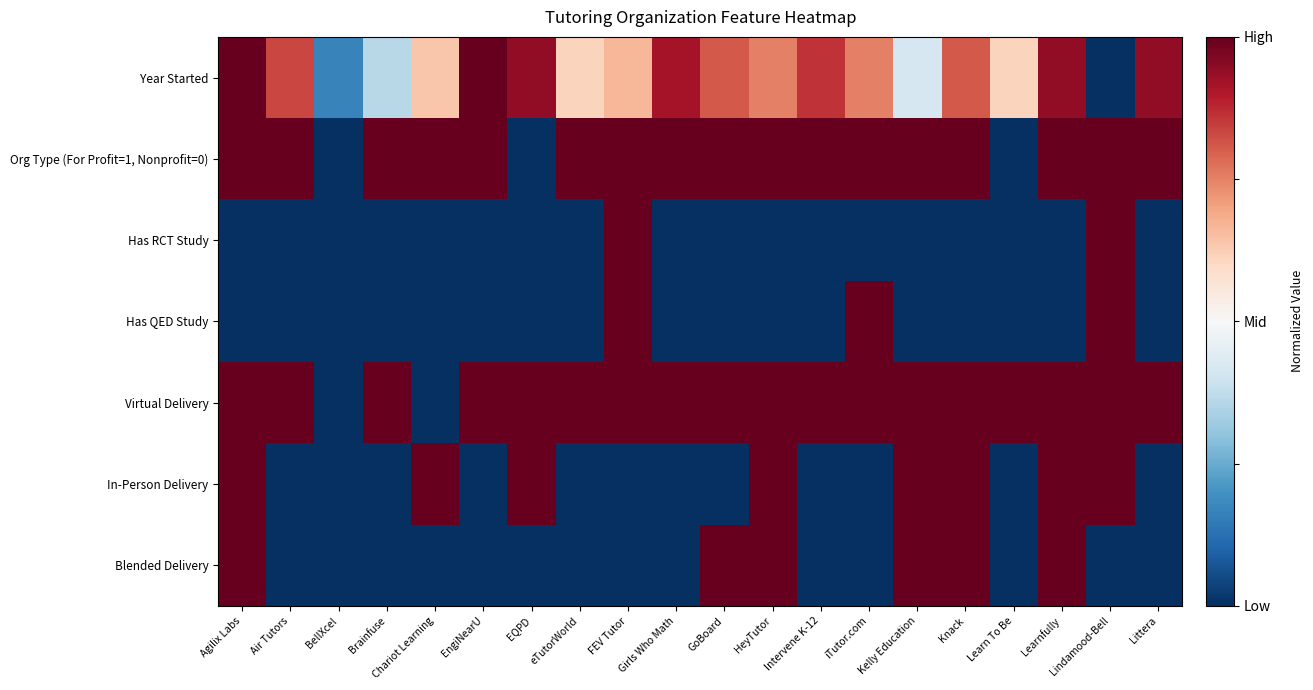

Which series has the widest spread of values?

Year Started